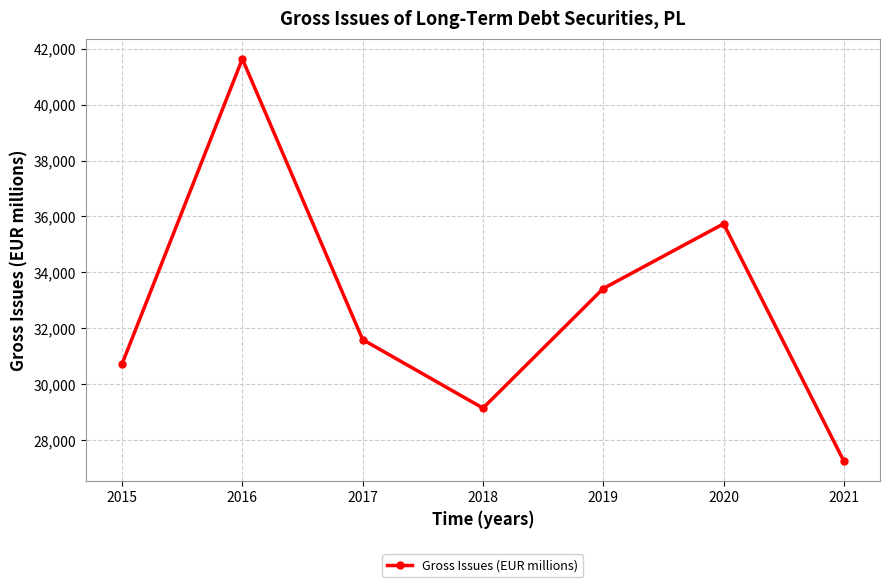

What is the ratio of the value at 2020 to the value at 2019?

1.1